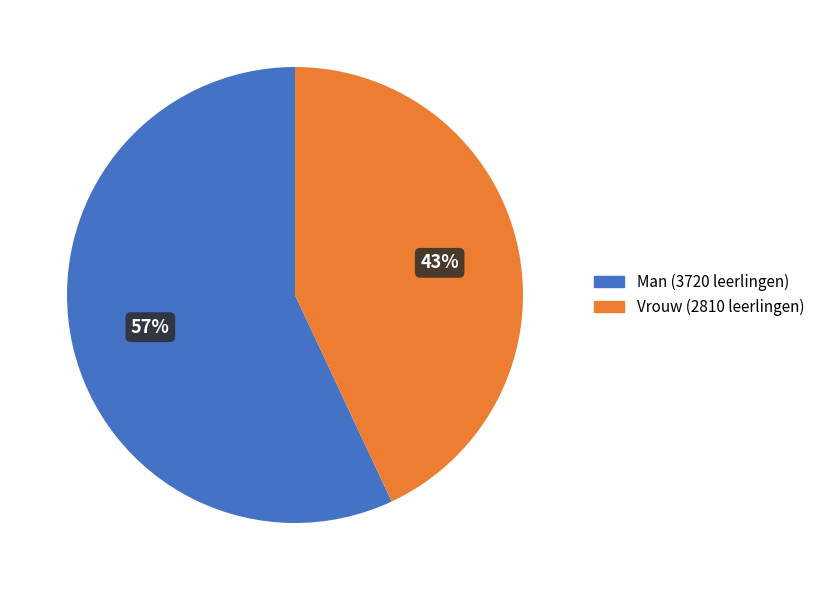

Is there a majority slice in this chart?

Yes